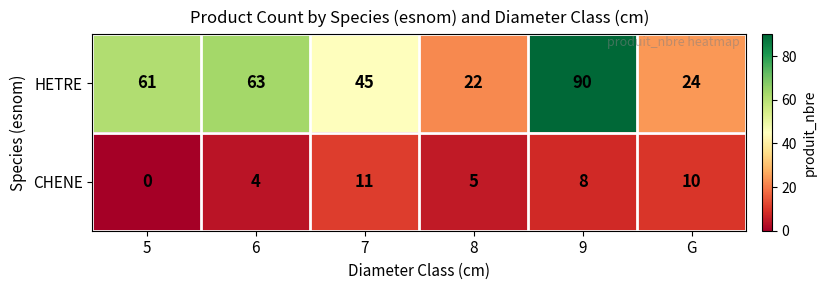

At how many categories does at least one series exceed 71?

1